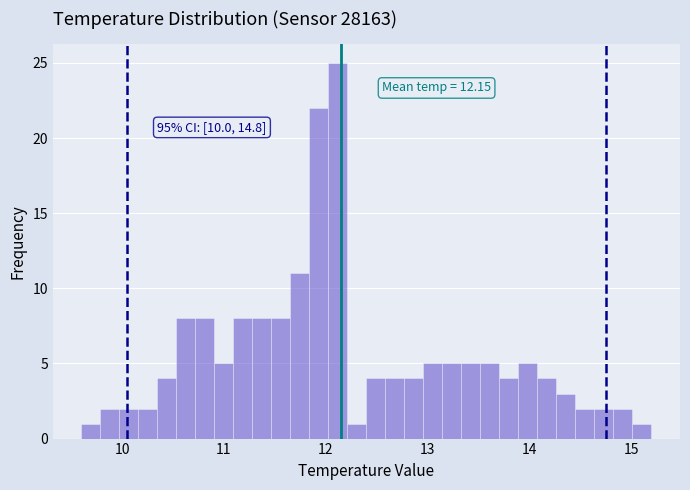

Around what value on the x-axis is the tallest bar? Give the approximate position of its centre, as read against the axis.

12.1